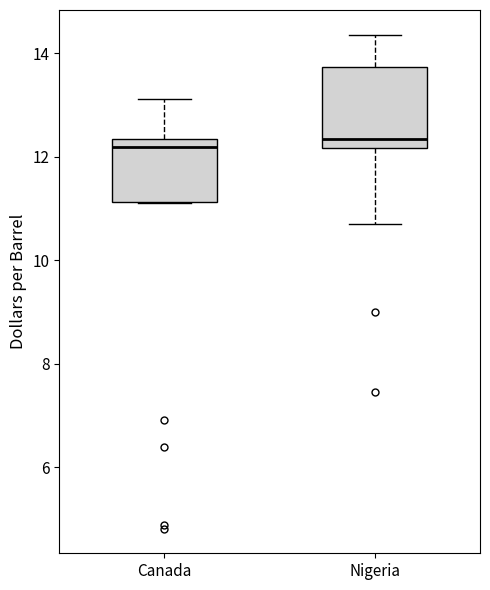

Where is the lower edge of the box for Canada on the y-axis? The values are not printed on the chart, so give them approximately, as read against the axis.

11.2